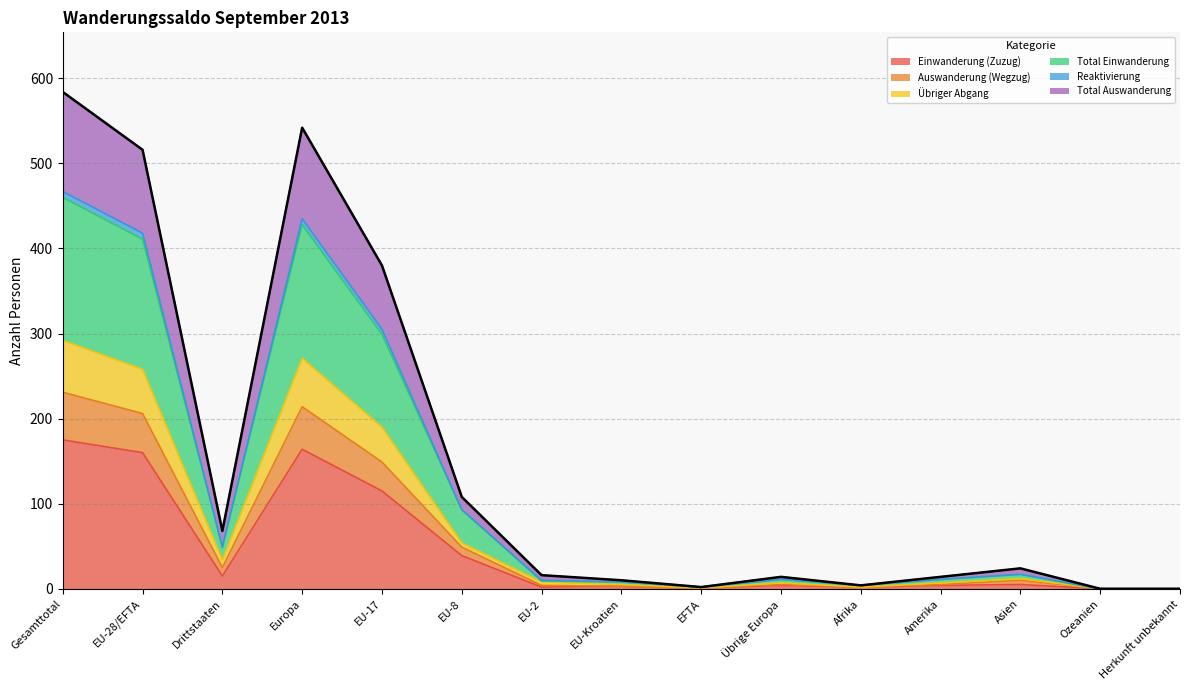

What is the highest value of the Einwanderung (Zuzug) series?

175